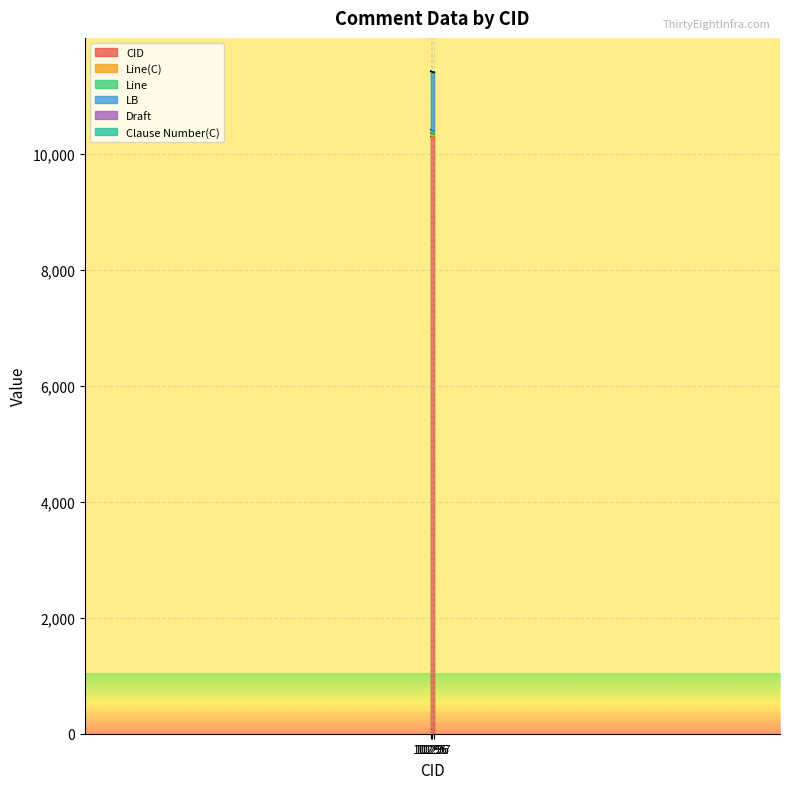

What is the label of the 3rd point from the right?

2015-11-06 12:04:37 (CID 10297)